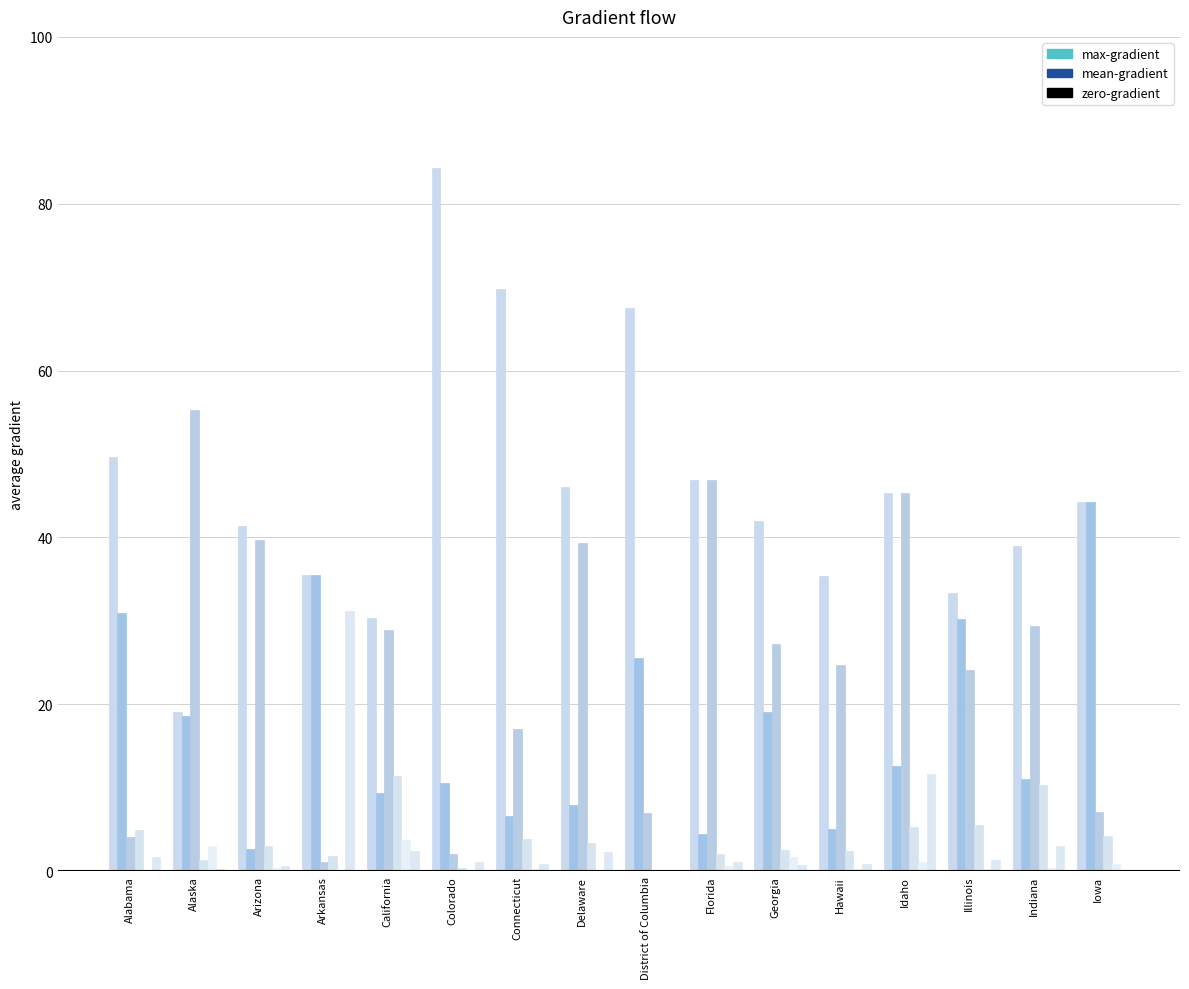

What is the greatest value displayed?

84.3